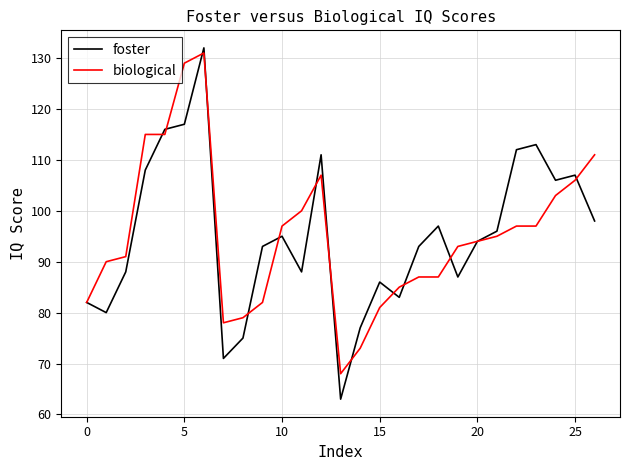

What is the smallest value displayed?

63